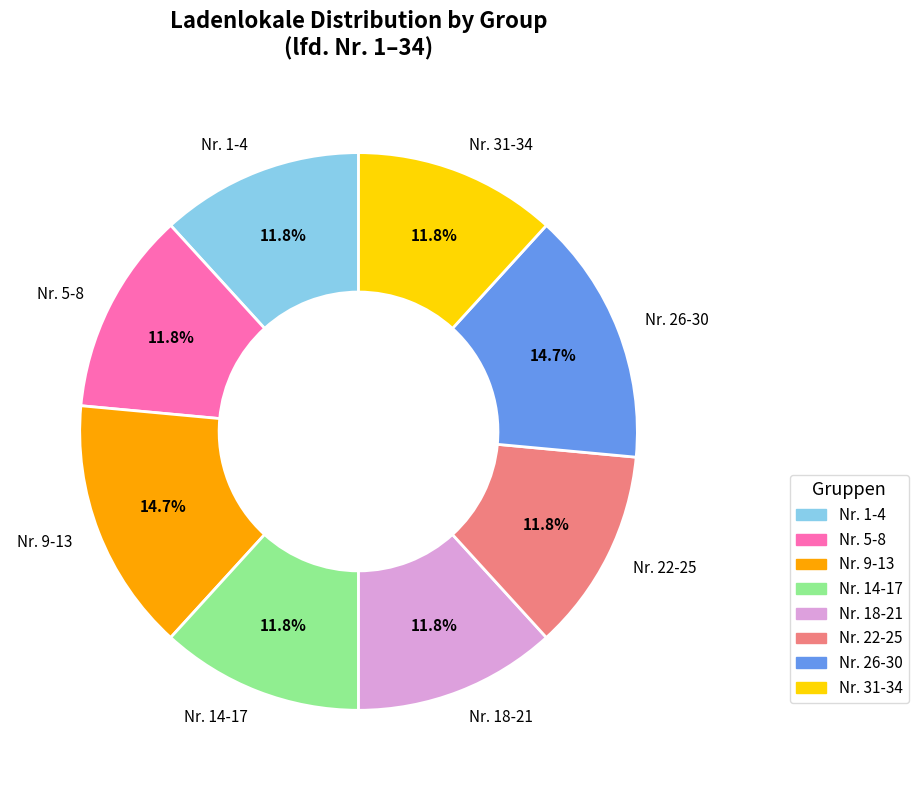

How many slices are in this pie chart?

8